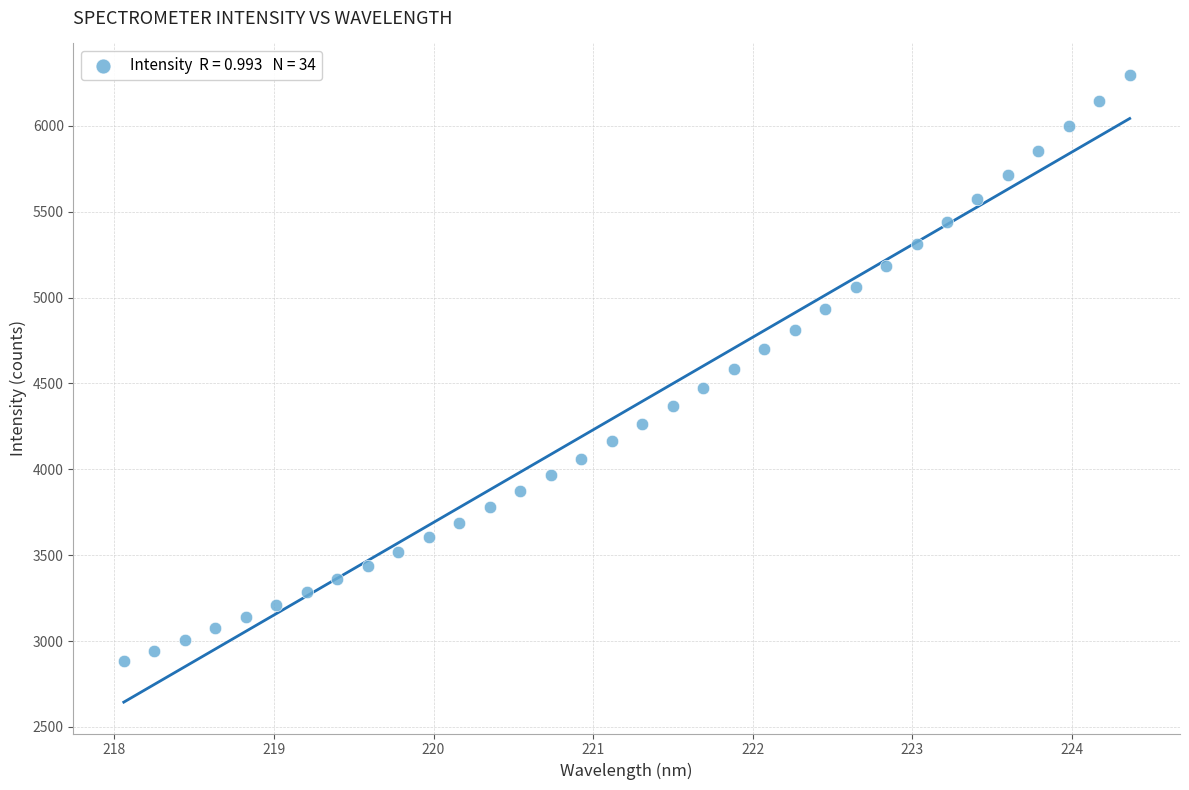

What is the range of Y values (max minus min)?

3415.0